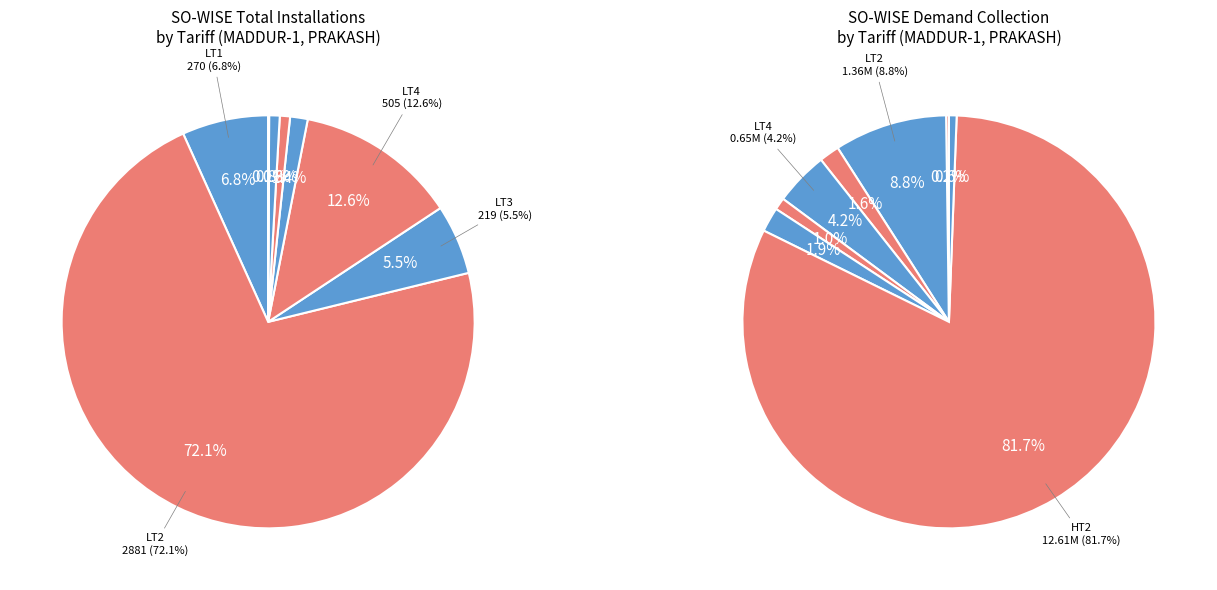

To the nearest percent, what is the combined percentage of HT3 and LT2?

72%